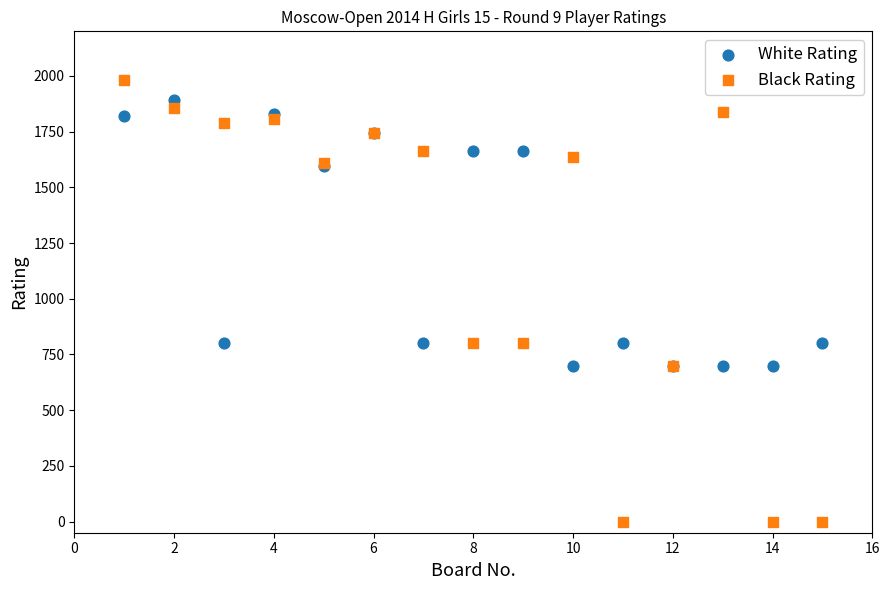

Which series has the widest spread of Y values?

Black Rating